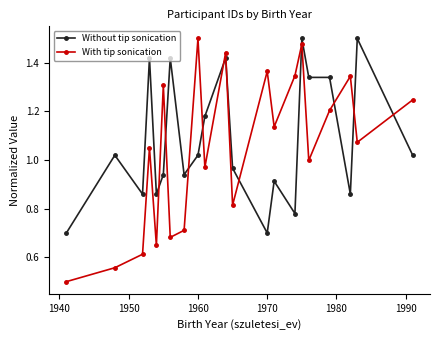

Which series has the largest range (max minus min)?

With tip sonication